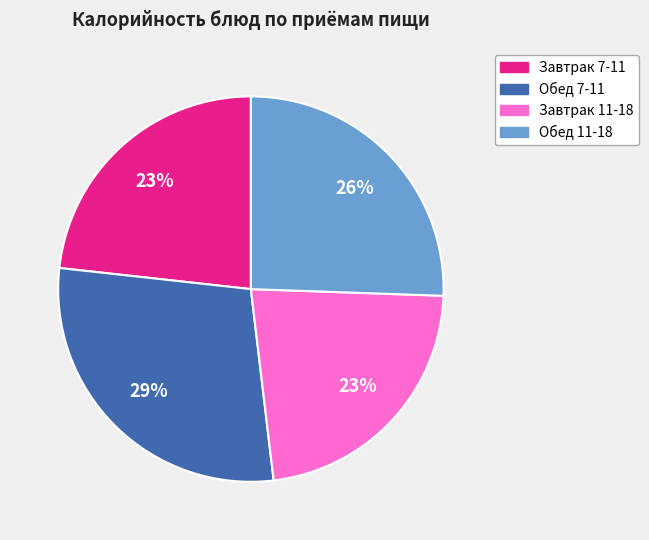

Is it true that Обед 11-18 is 26% of the pie?

True